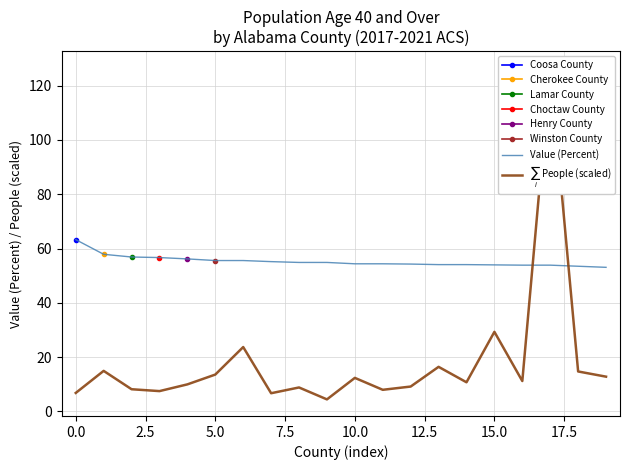

Read the $\sum_i$ People (scaled) value at 13.

16.4